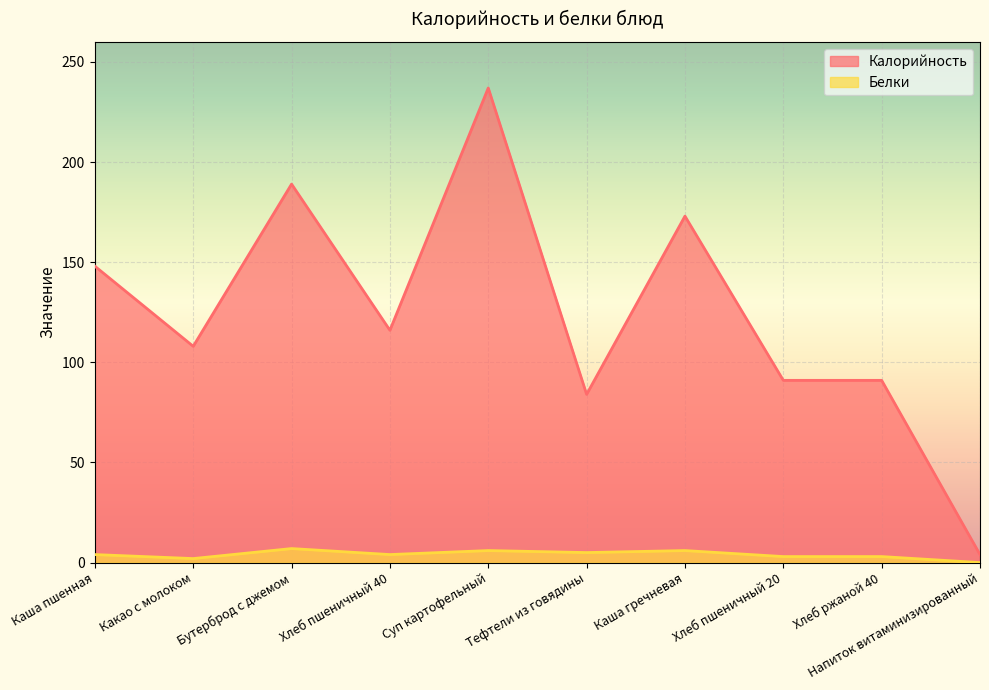

How many positive values does the Белки series have?

9